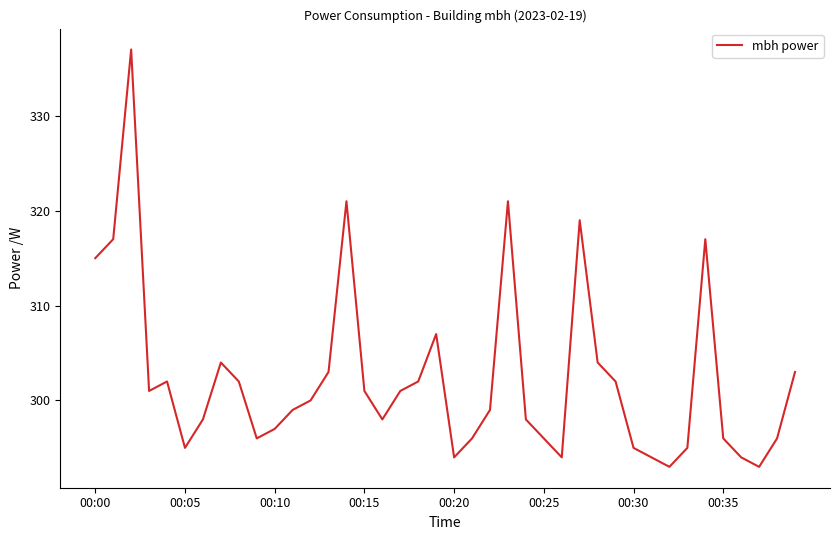

What is the greatest value displayed?

337